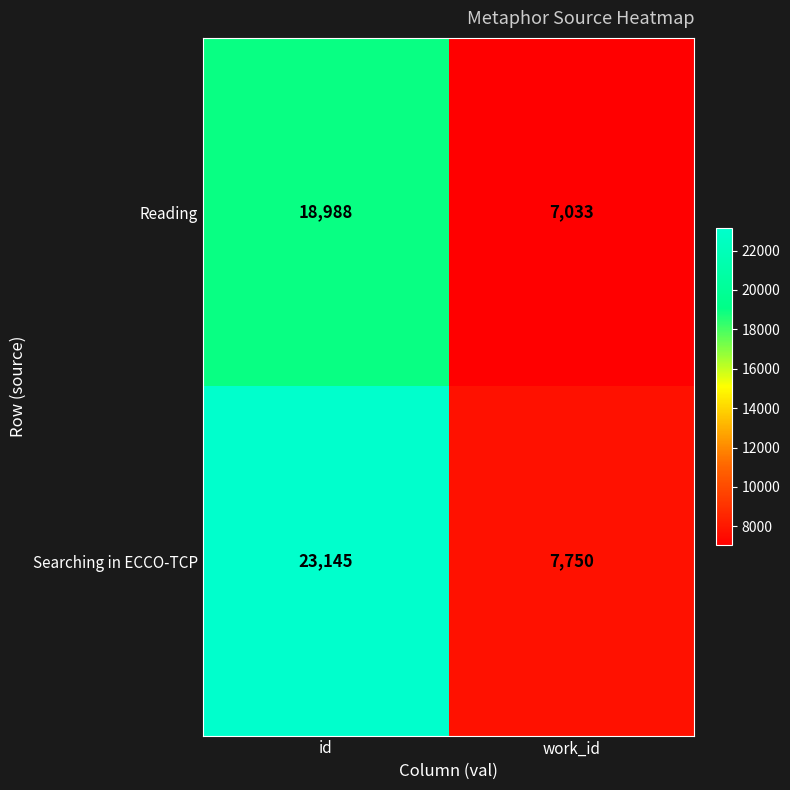

How many distinct data groups are displayed?

2